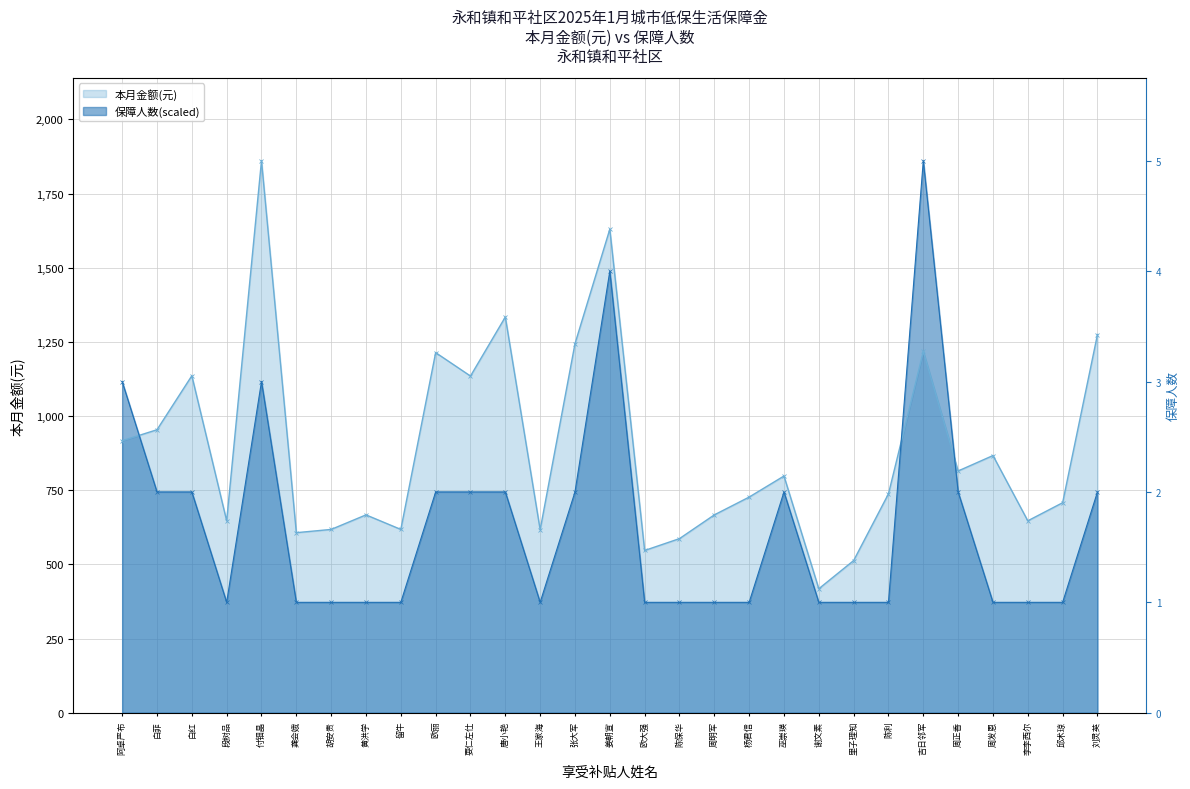

True or false: 本月金额(元) has a value of 867.0 at 周发恩.

True